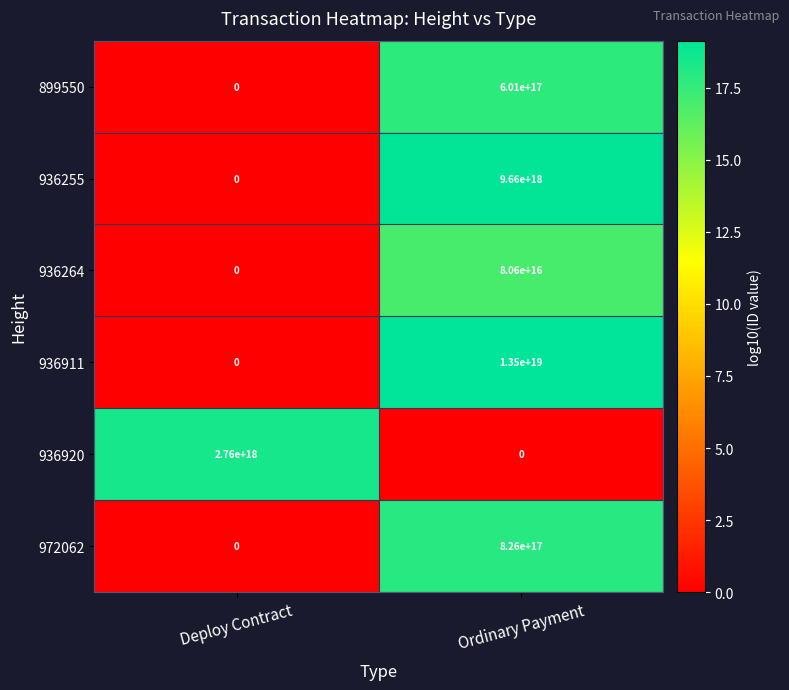

The value of 936911 at Deploy Contract is -4070991274563715584. True or false?

False